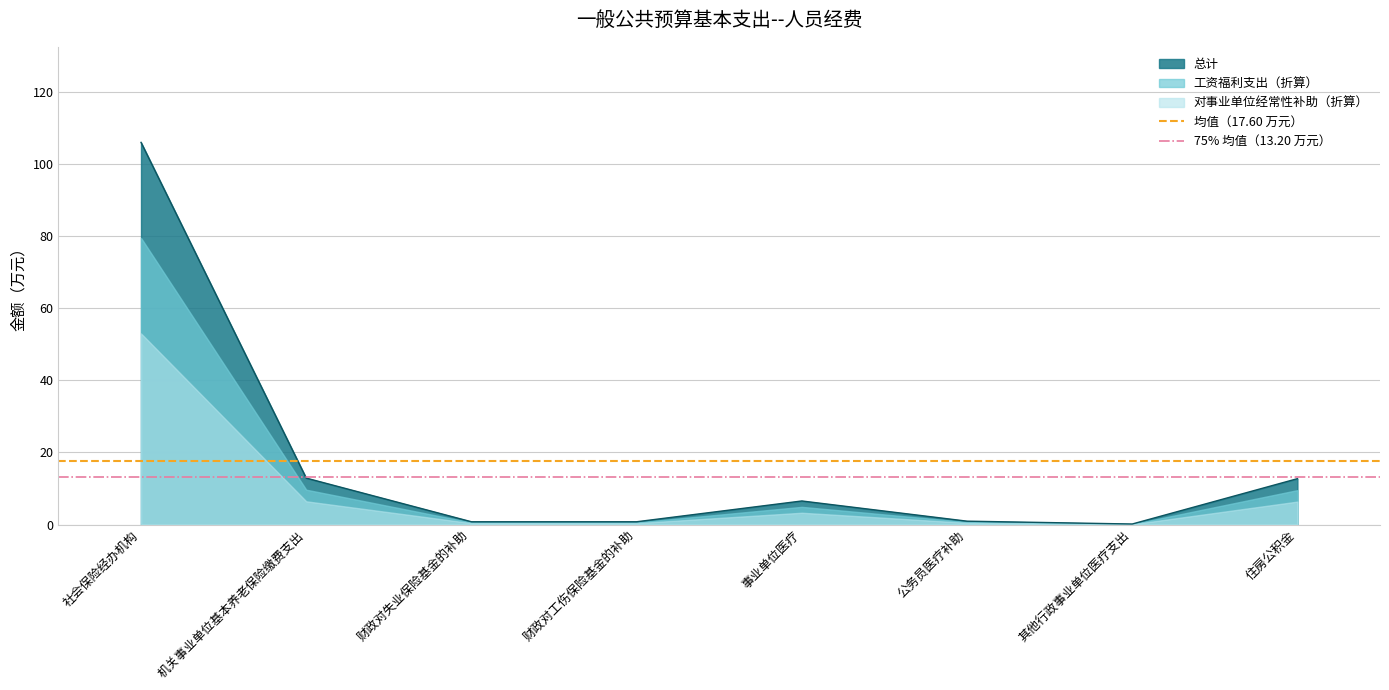

What is the maximum value for 总计?

106.0